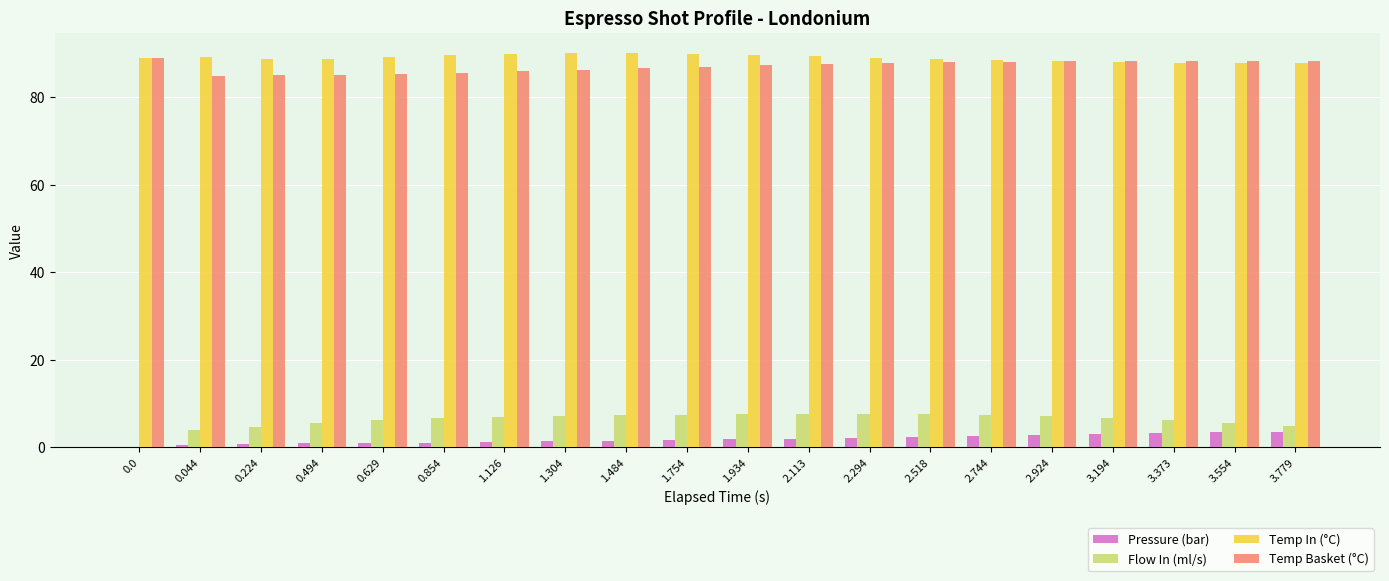

Is the value of Pressure (bar) at 3.554 greater than the value of Flow In (ml/s) at 1.484?

No